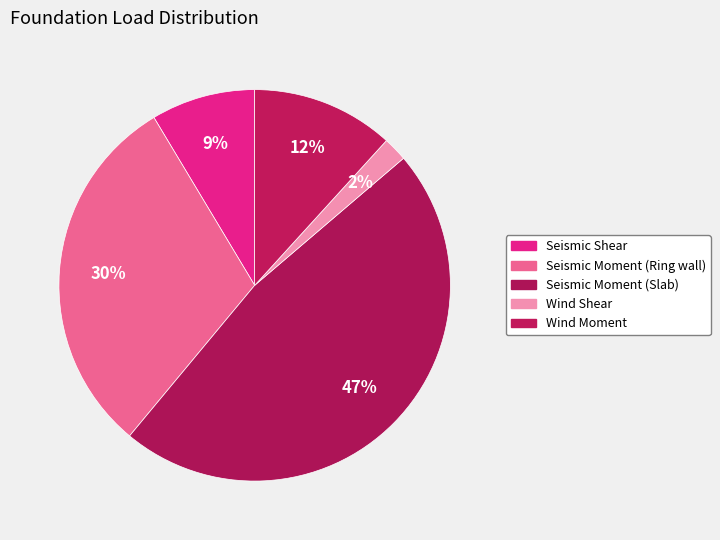

Count the number of slices in the pie.

5